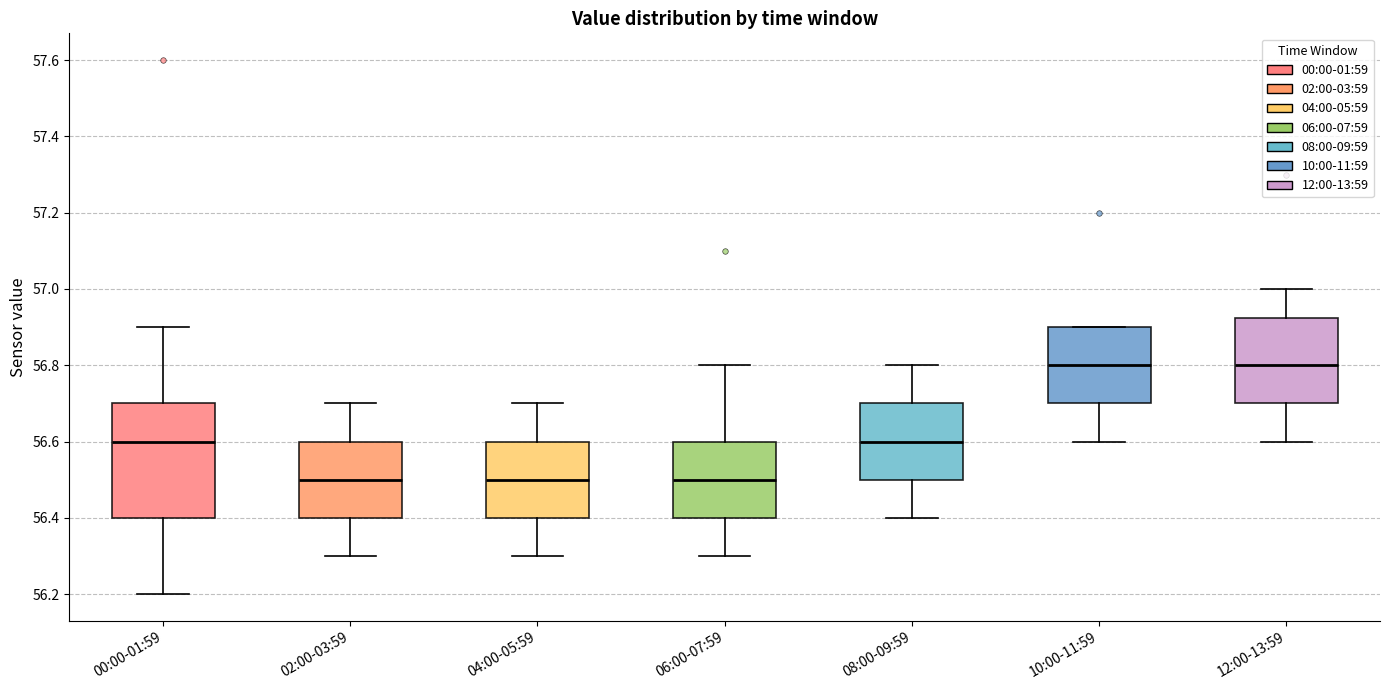

Where does the median line of the box for 12:00-13:59 sit on the y-axis? The values are not printed on the chart, so give them approximately, as read against the axis.

56.80